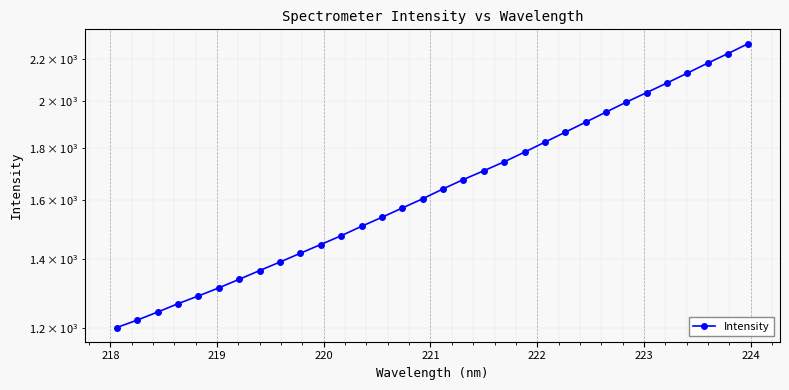

True or false: there are more than 0 points higher than both neighbors.

False